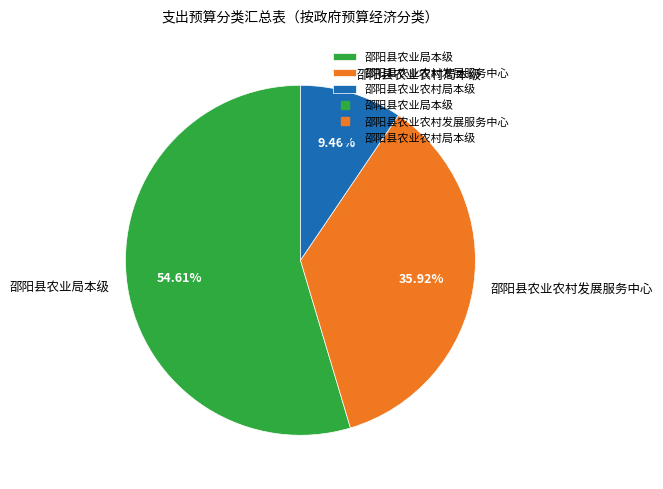

Which slice is the largest?

邵阳县农业局本级